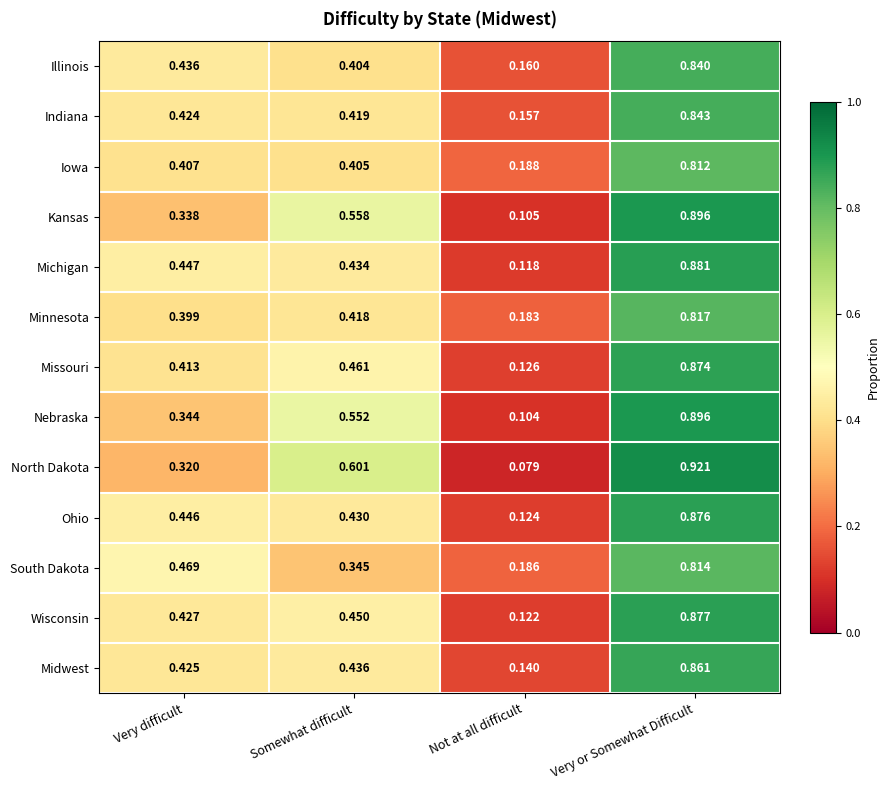

At which category is the sum across all series the highest?

Very or Somewhat Difficult